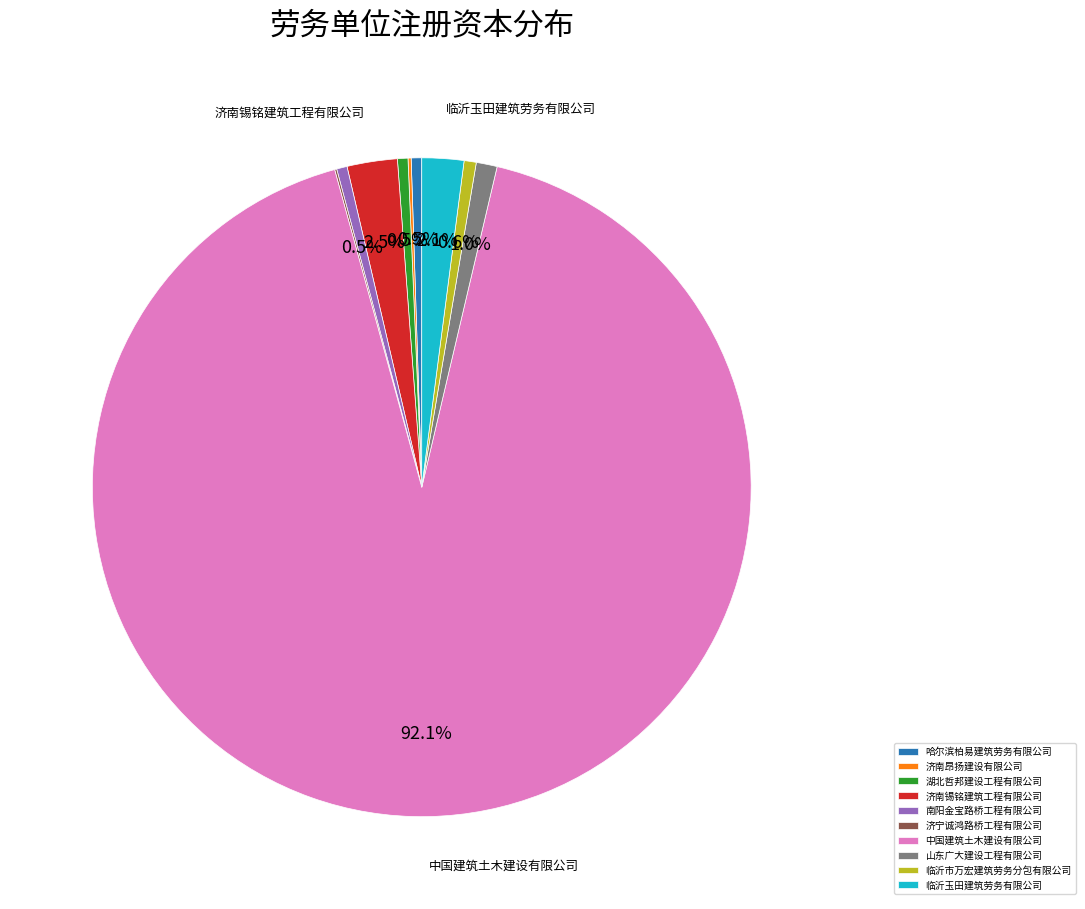

Between 济南锡铭建筑工程有限公司 and 中国建筑土木建设有限公司, which is larger?

中国建筑土木建设有限公司